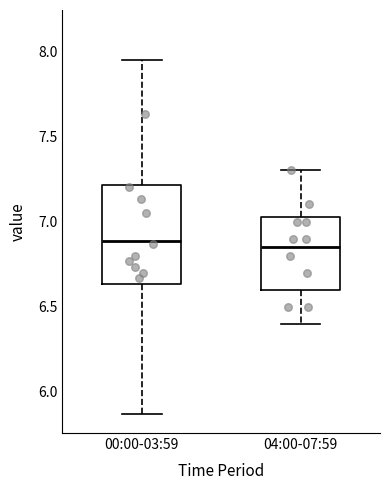

Reading left to right, transcribe this box plot: for each box, give where its median line is, the range the box spans, and where its two whiskers end, as read against the y-axis. The values are not printed on the chart, so give them approximately, as read against the axis.

00:00-03:59: median 6.90, box 6.65 to 7.20, whiskers 5.85 to 7.95
04:00-07:59: median 6.85, box 6.60 to 7.05, whiskers 6.40 to 7.30